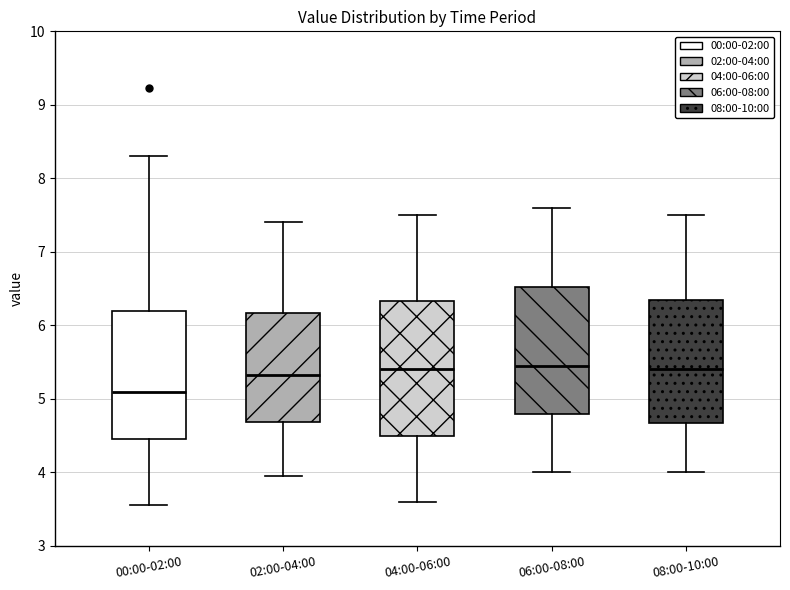

Reading left to right, transcribe this box plot: for each box, give where its median line is, the range the box spans, and where its two whiskers end, as read against the y-axis. The values are not printed on the chart, so give them approximately, as read against the axis.

00:00-02:00: median 5.1, box 4.5 to 6.2, whiskers 3.6 to 8.3
02:00-04:00: median 5.3, box 4.7 to 6.2, whiskers 4.0 to 7.4
04:00-06:00: median 5.4, box 4.5 to 6.3, whiskers 3.6 to 7.5
06:00-08:00: median 5.5, box 4.8 to 6.5, whiskers 4.0 to 7.6
08:00-10:00: median 5.4, box 4.7 to 6.4, whiskers 4.0 to 7.5